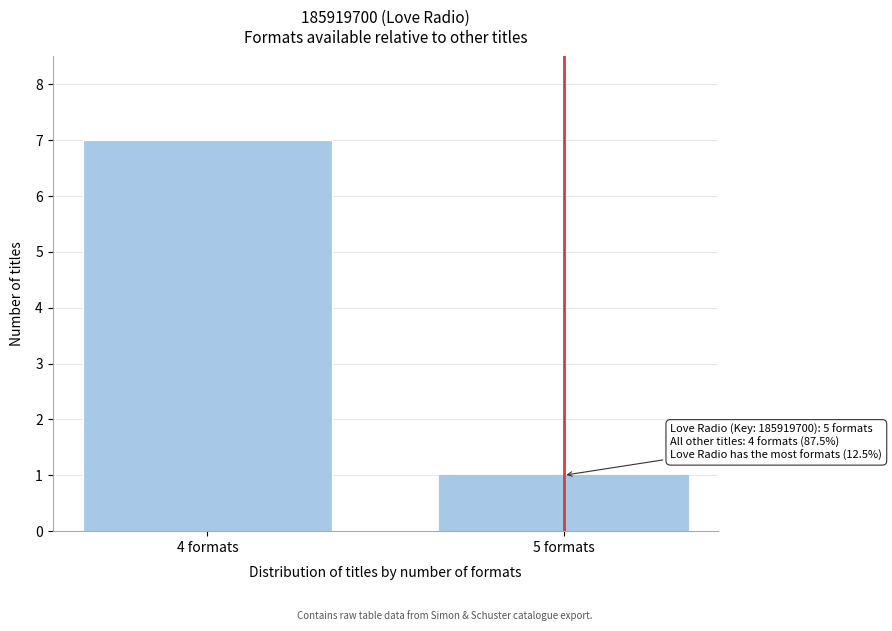

Reading left to right, extract all data points from this chart.

7	1